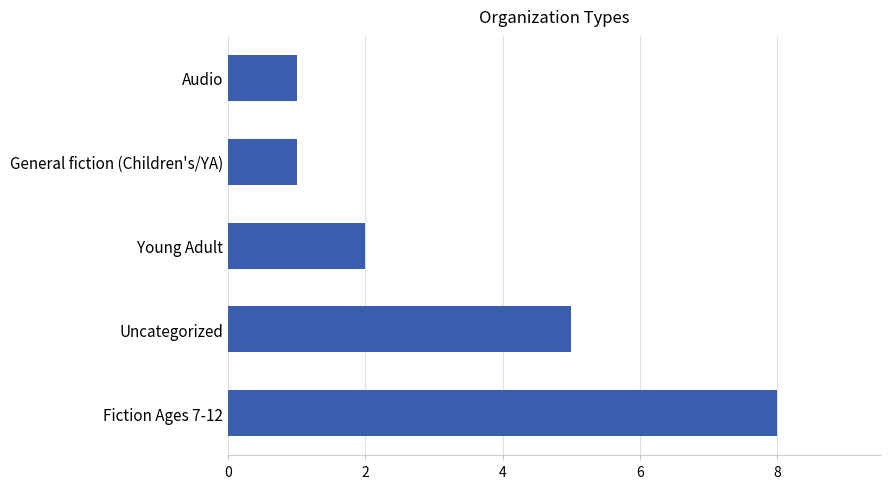

True or false: the data shows 8 at Fiction Ages 7-12.

True